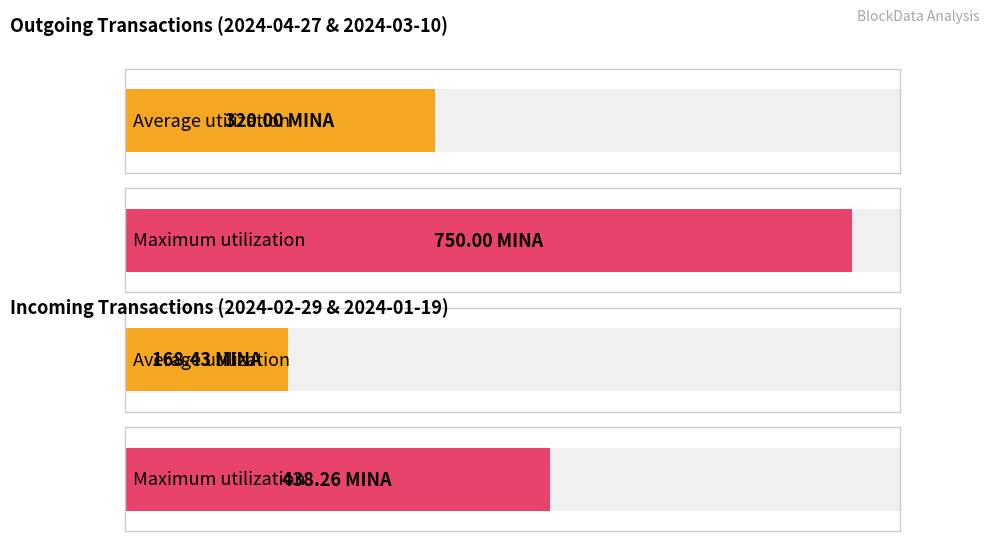

Are the bars horizontal?

Yes